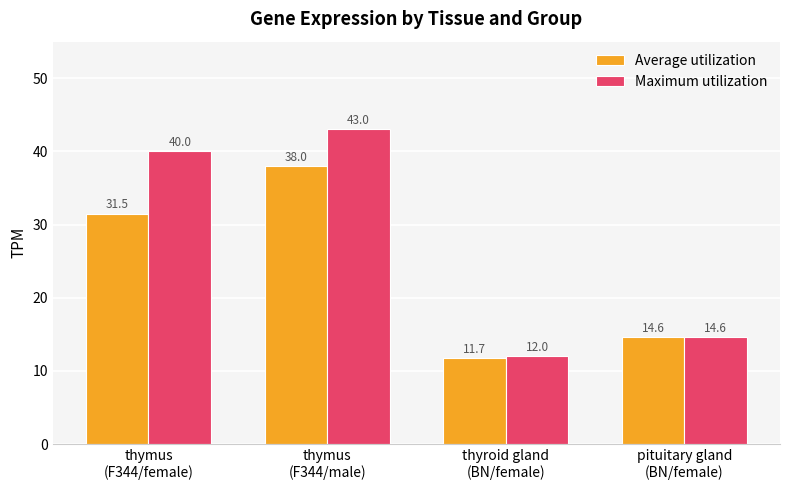

Are the bars horizontal?

No